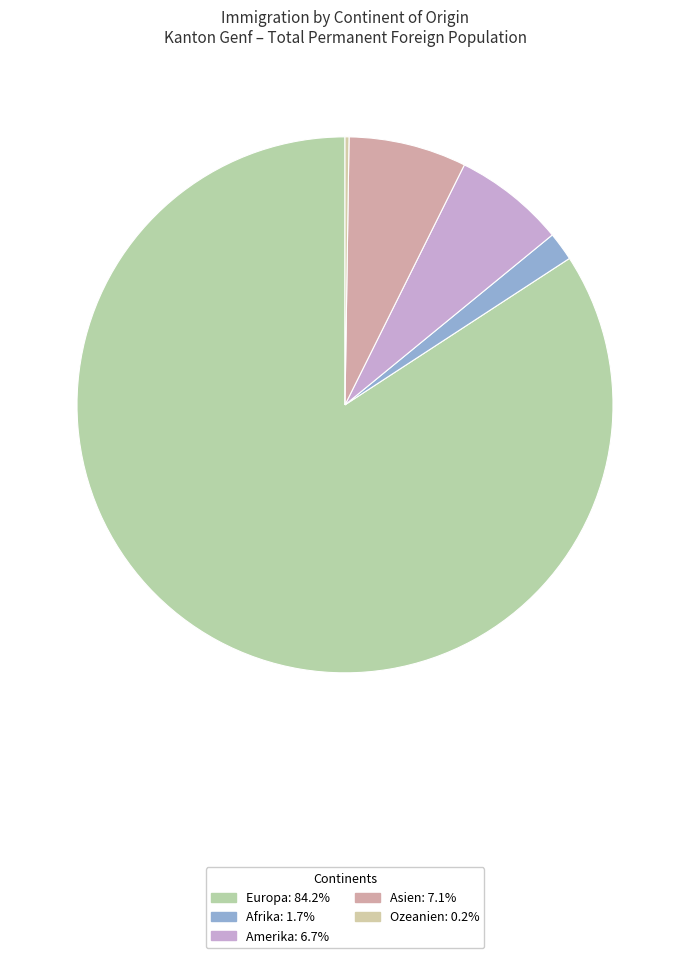

How many segments does this pie chart have?

5